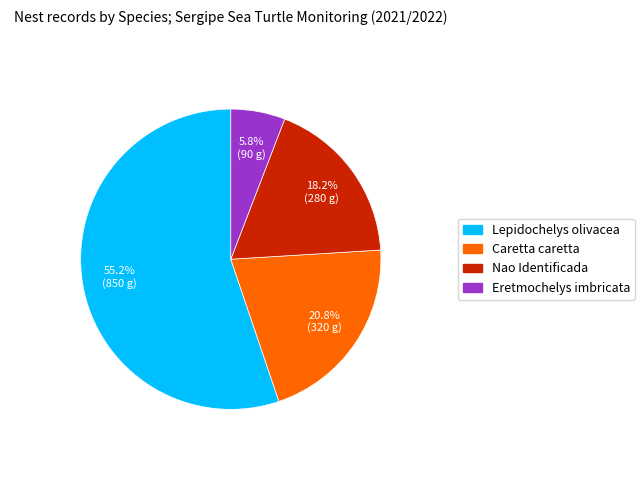

Does any single category account for the majority?

Yes